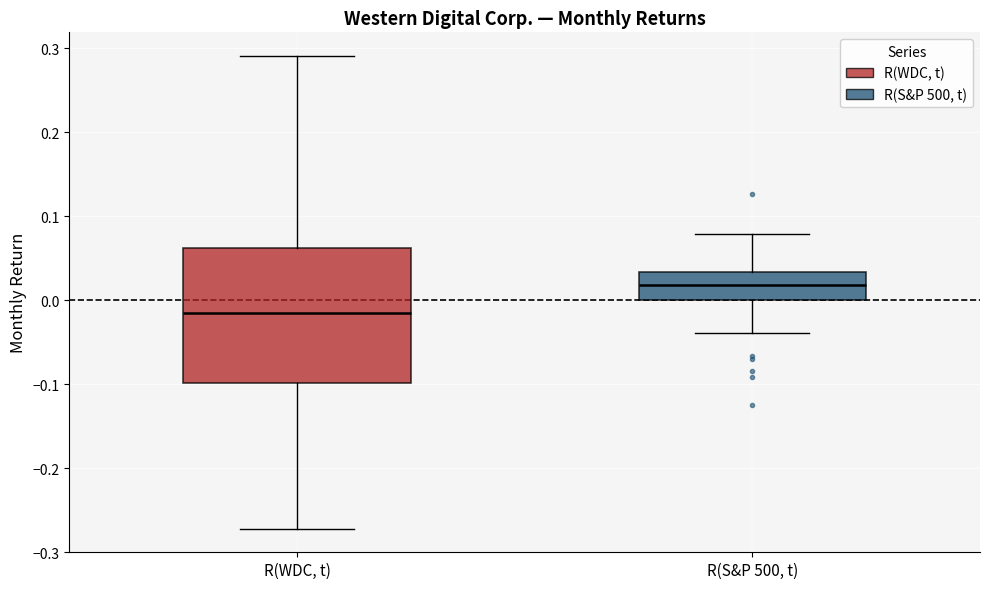

Which box has the highest median line?

R(S&P 500, t)